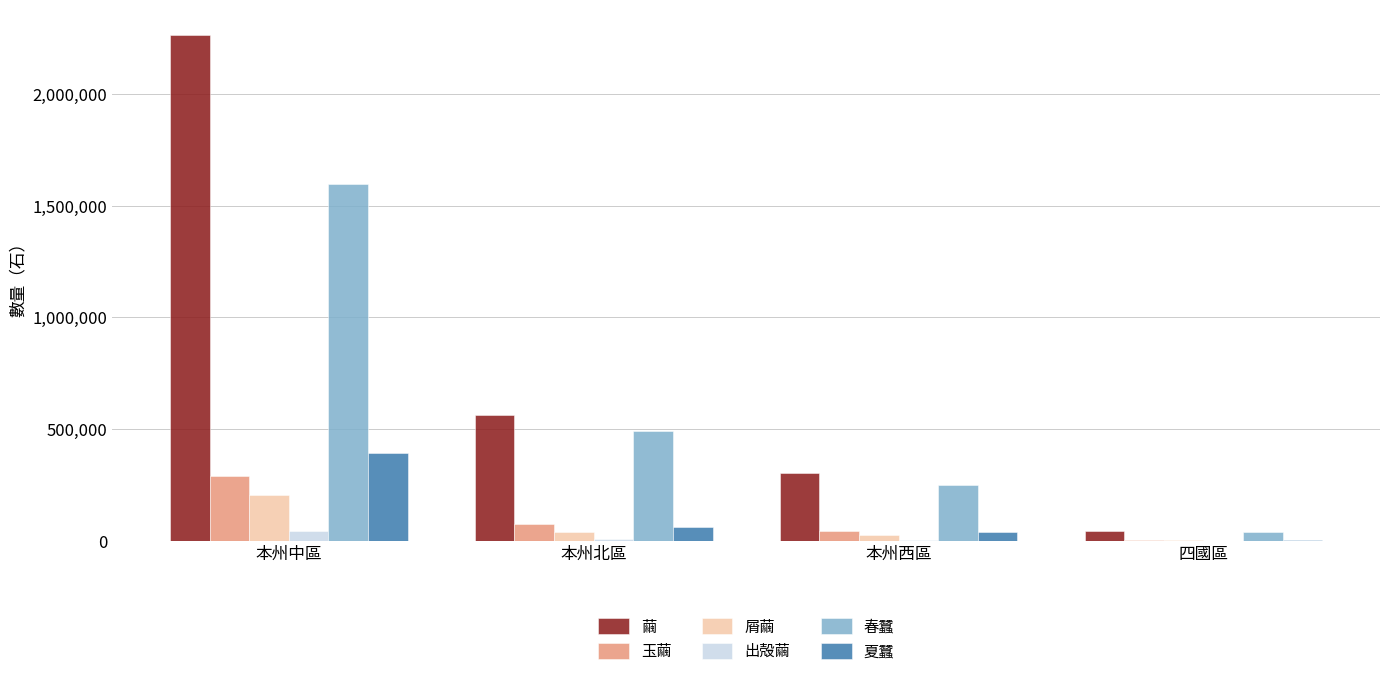

What is the spread (max minus min) of values at 本州北區?

554853